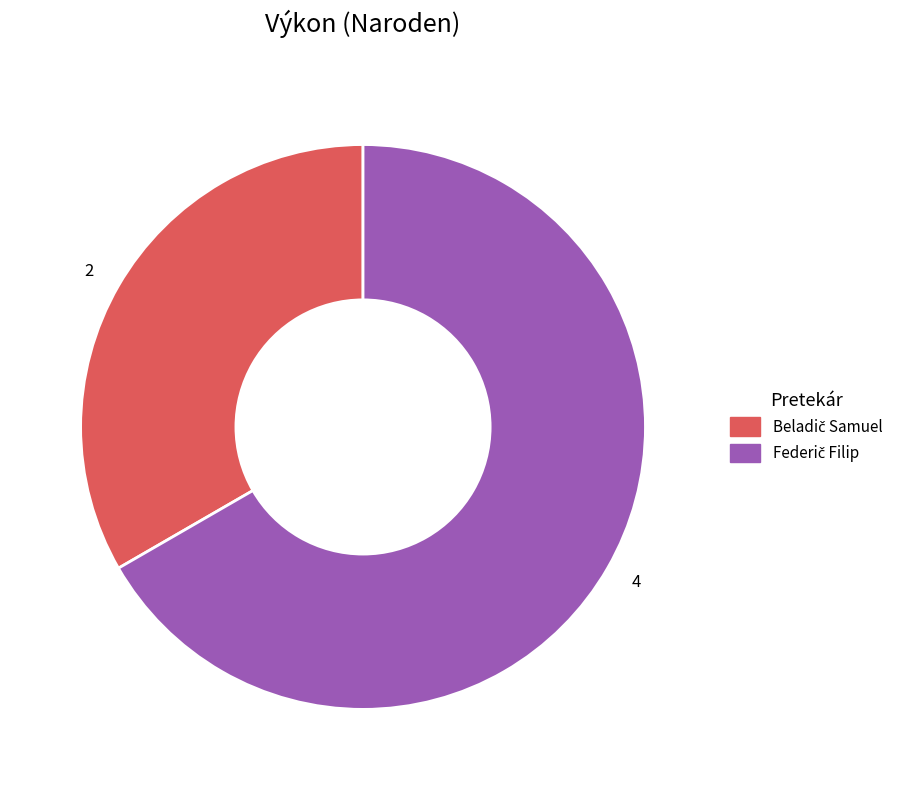

Approximately how many times larger is the value at 2 compared to 4?

0.5